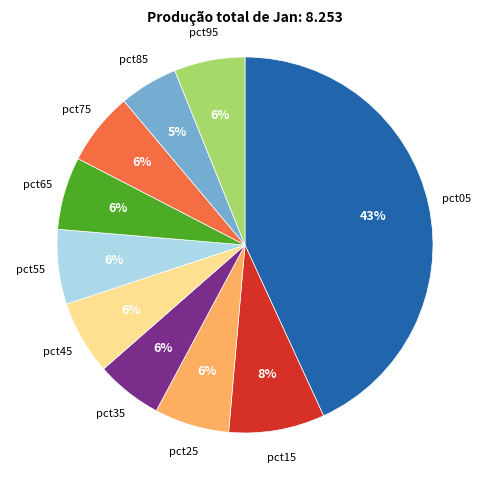

How many segments does this pie chart have?

10